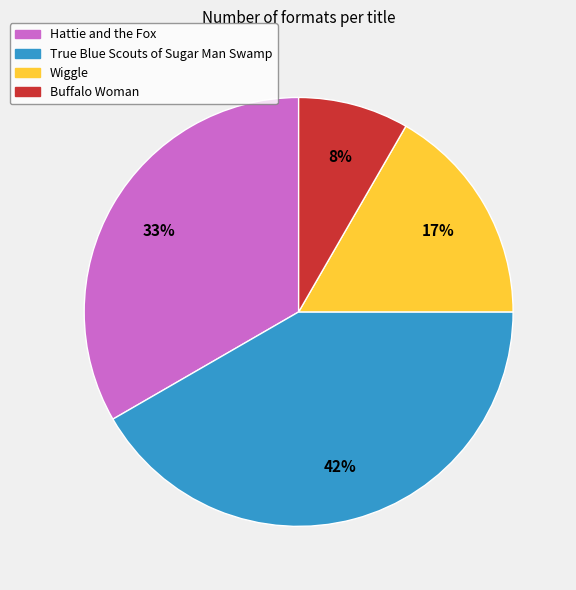

Which slice is the smallest?

Buffalo Woman